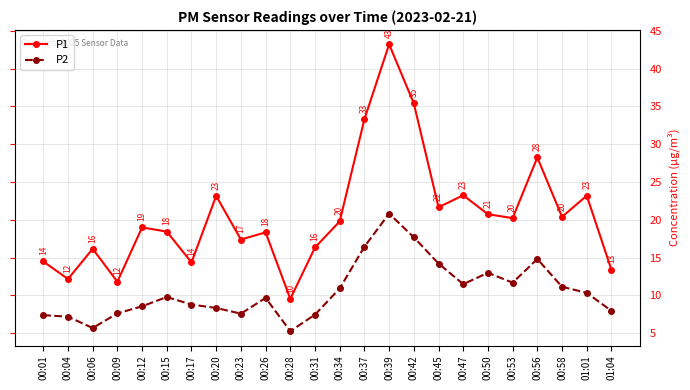

How many lines are shown in the chart?

2